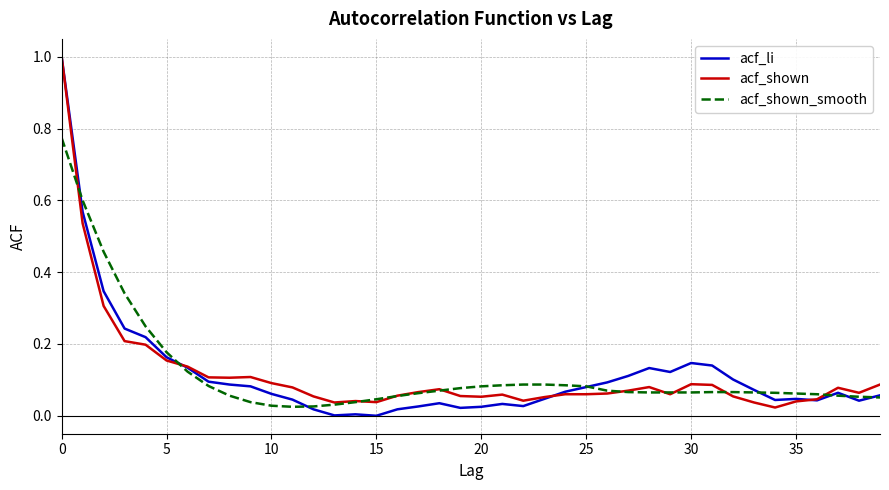

What is the highest value of the acf_li series?

1.0